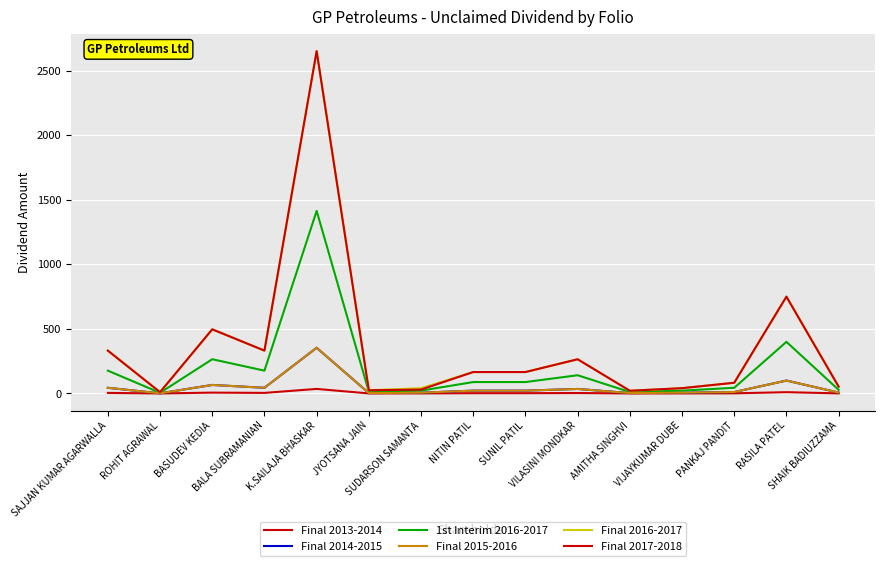

Is it true that 1st Interim 2016-2017 equals 13.2 at JYOTSANA JAIN?

True